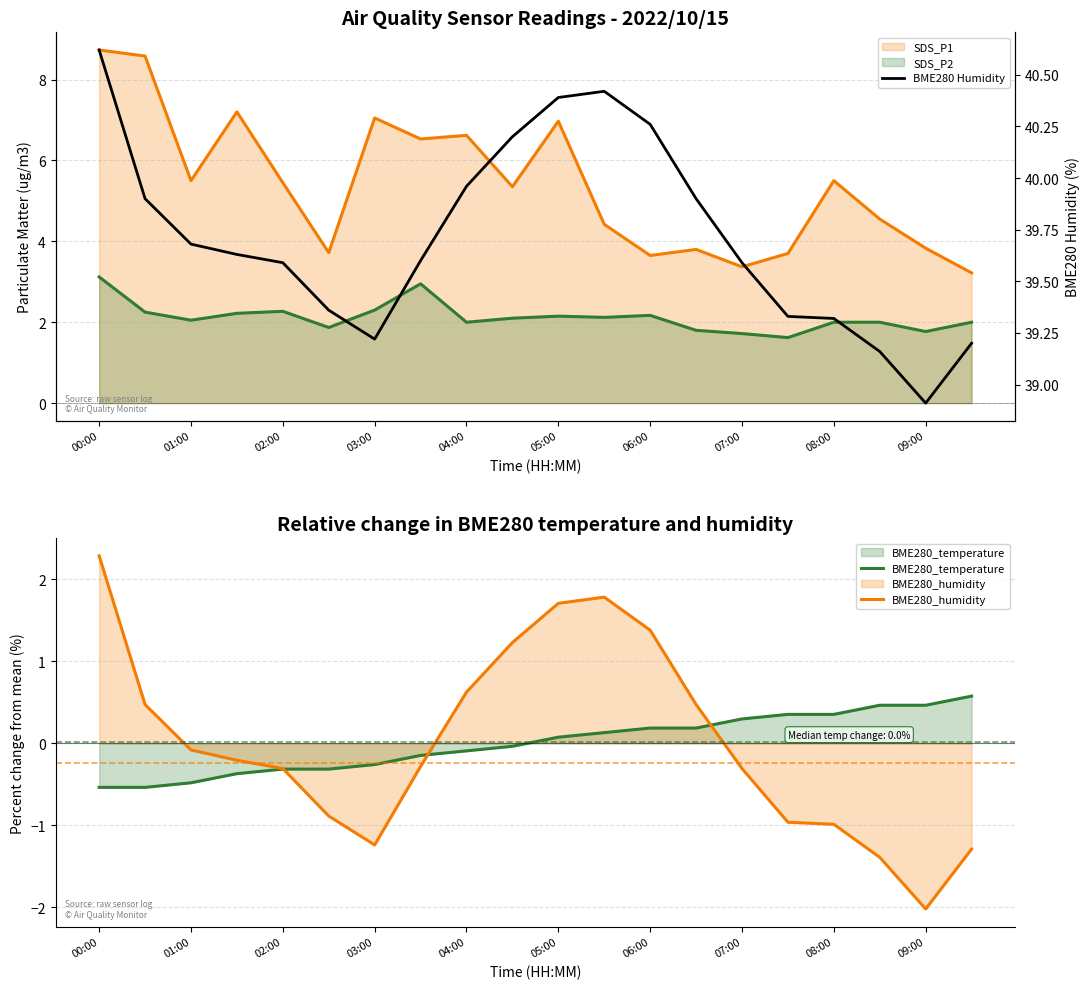

Reading right to left, transcribe all the data shown in this chart.

SDS_P1: 3.2	3.8	4.5	5.5	3.7	3.4	3.8	3.6	4.4	7.0	5.3	6.6	6.5	7.0	3.7	5.5	7.2	5.5	8.6	8.7
SDS_P2: 2.0	1.8	2.0	2.0	1.6	1.7	1.8	2.2	2.1	2.1	2.1	2.0	3.0	2.3	1.9	2.3	2.2	2.0	2.2	3.1
BME280_temperature: 0.6	0.5	0.5	0.4	0.4	0.3	0.2	0.2	0.1	0.1	-0.0	-0.1	-0.1	-0.3	-0.3	-0.3	-0.4	-0.5	-0.5	-0.5
BME280_humidity: -1.3	-2.0	-1.4	-1.0	-1.0	-0.3	0.5	1.4	1.8	1.7	1.2	0.6	-0.3	-1.2	-0.9	-0.3	-0.2	-0.1	0.5	2.3
BME280 Humidity: 39.2	38.9	39.2	39.3	39.3	39.6	39.9	40.3	40.4	40.4	40.2	40.0	39.6	39.2	39.4	39.6	39.6	39.7	39.9	40.6